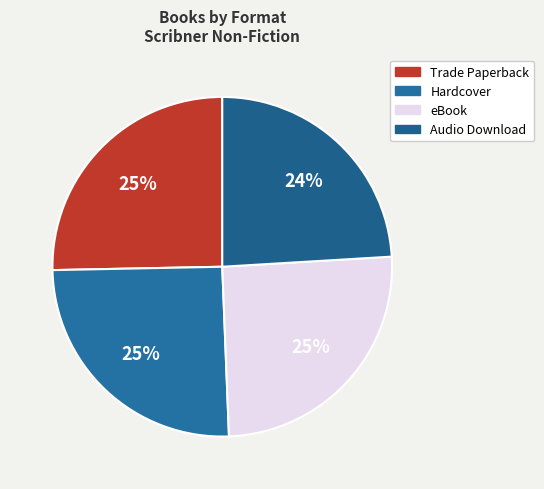

The Audio Download slice represents 24% of the pie. True or false?

True